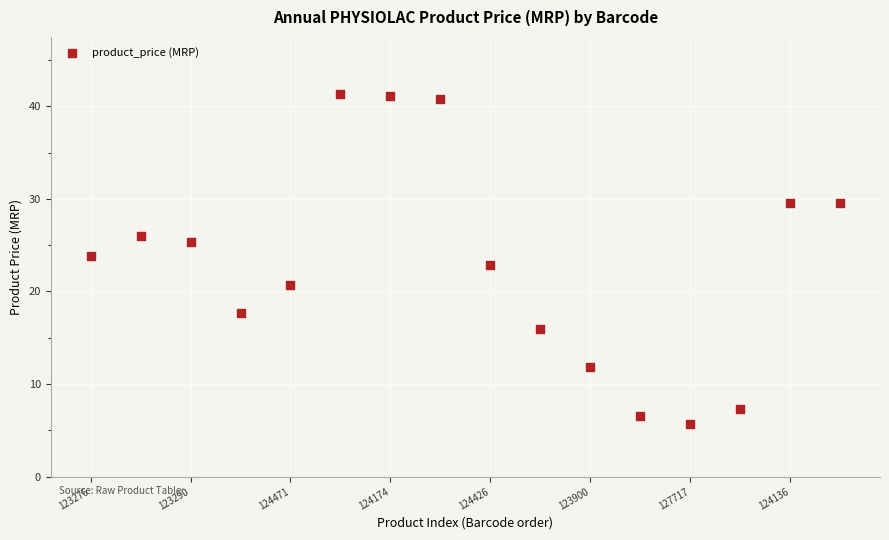

How many data points are displayed?

16